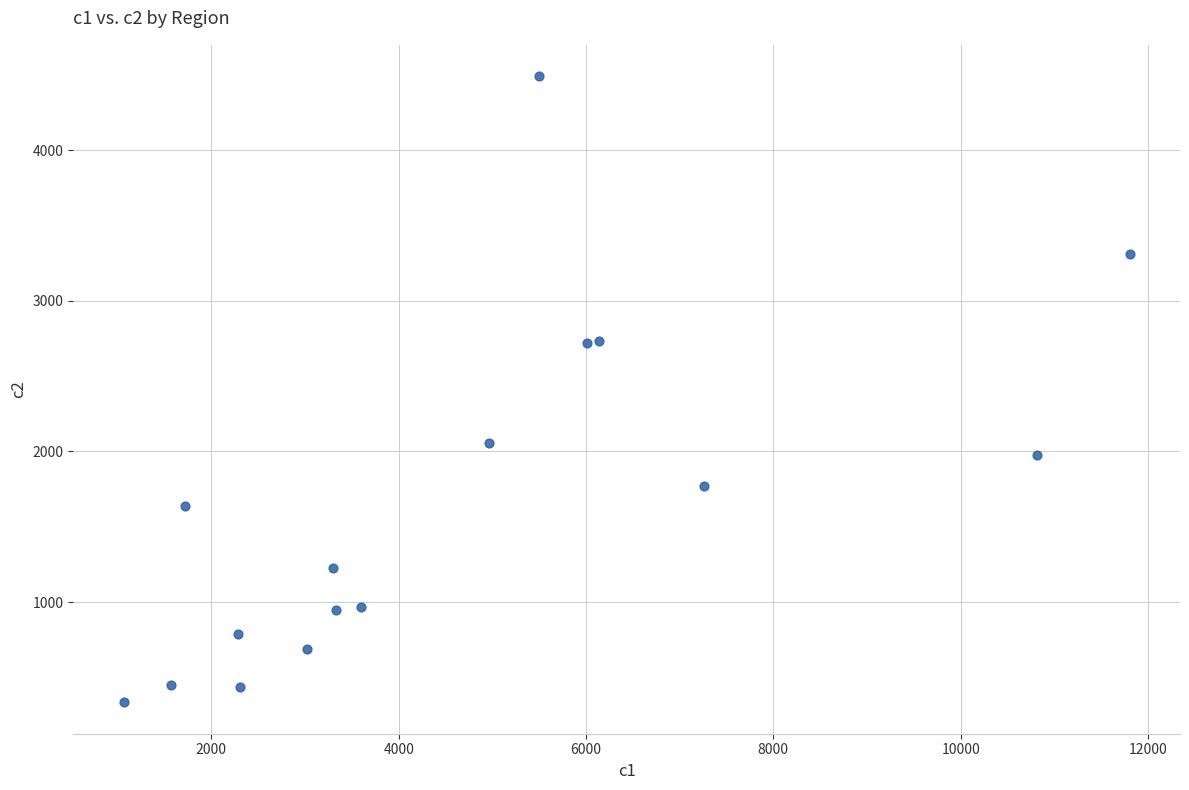

What is the range of Y values (max minus min)?

4155